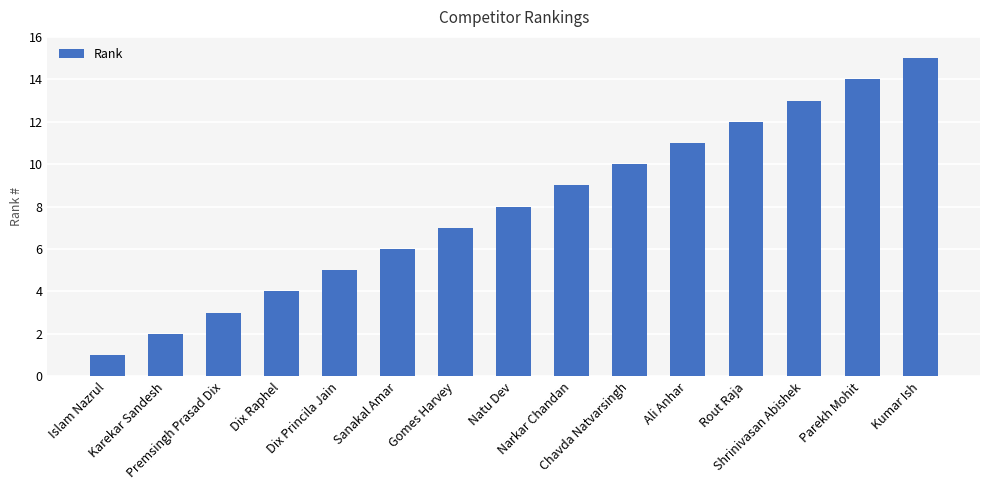

Which category has the highest value across all series?

Kumar Ish